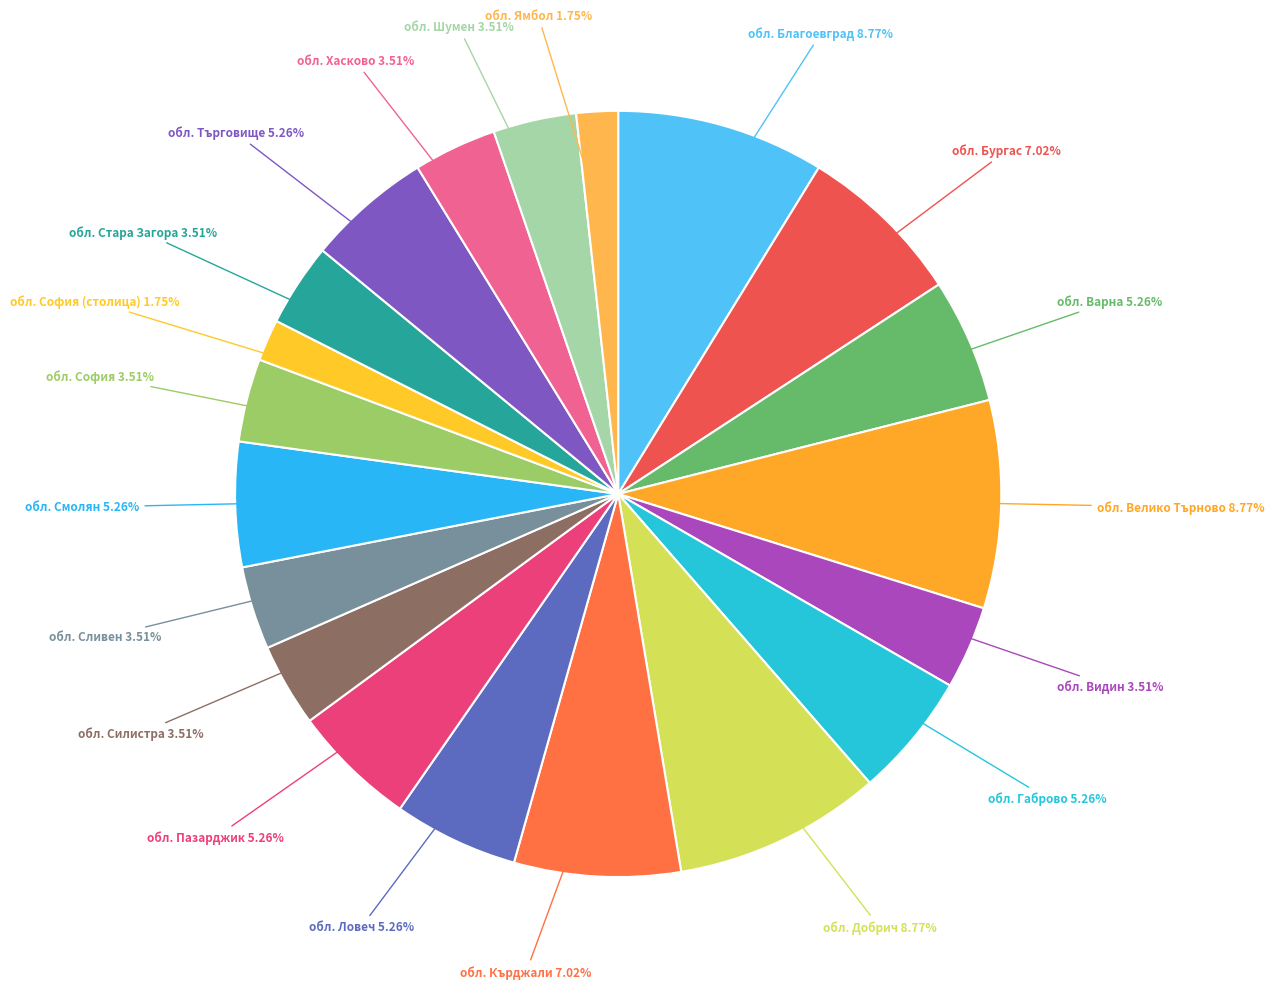

Which category has the smallest portion of the pie?

обл. София (столица)